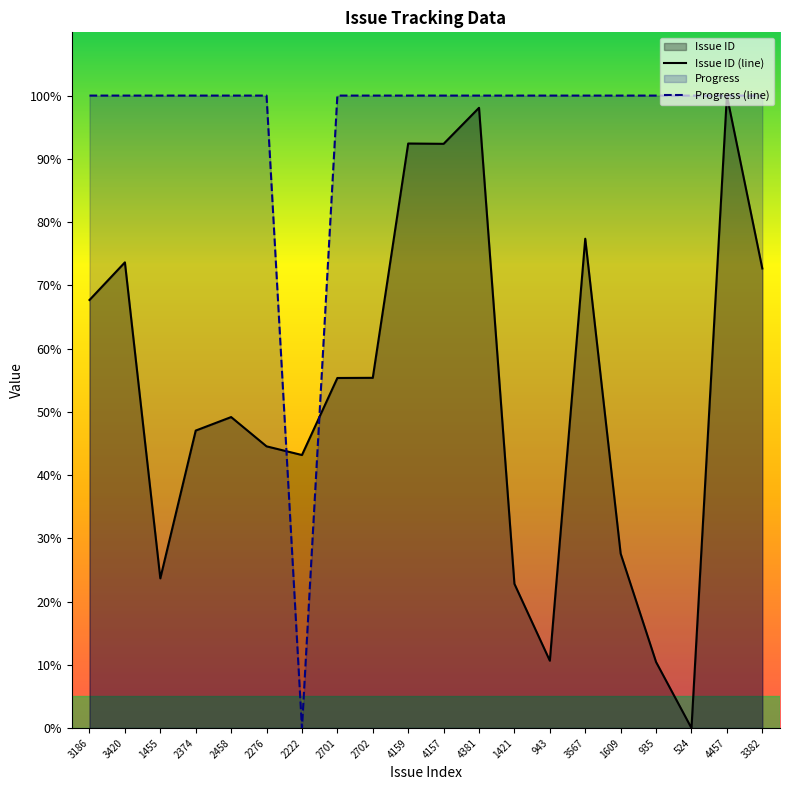

What is the total value across all series at 4157?

192.4